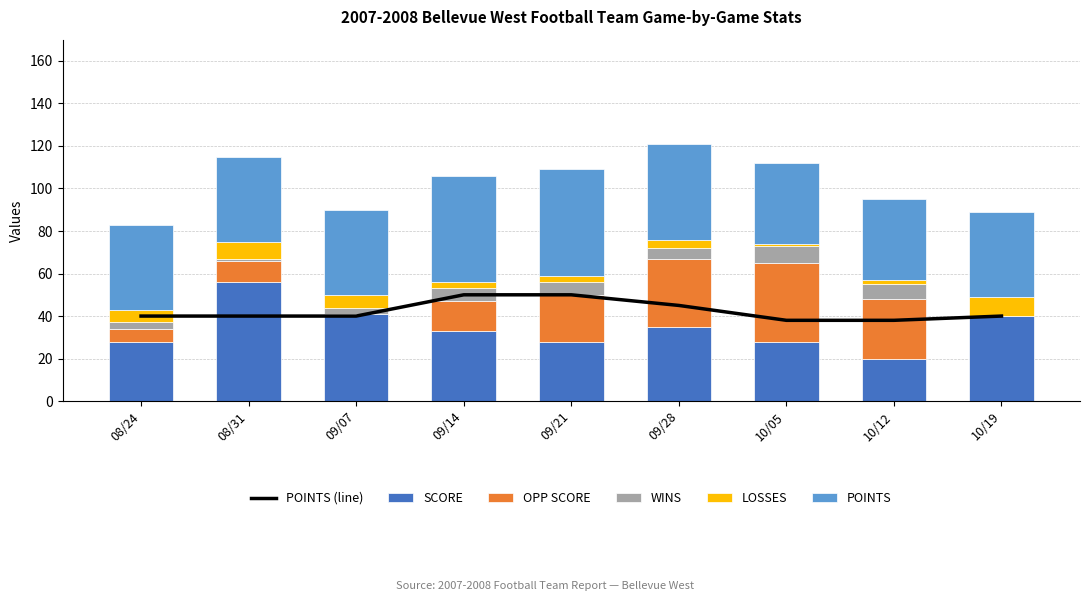

At how many categories does at least one series exceed 24?

9